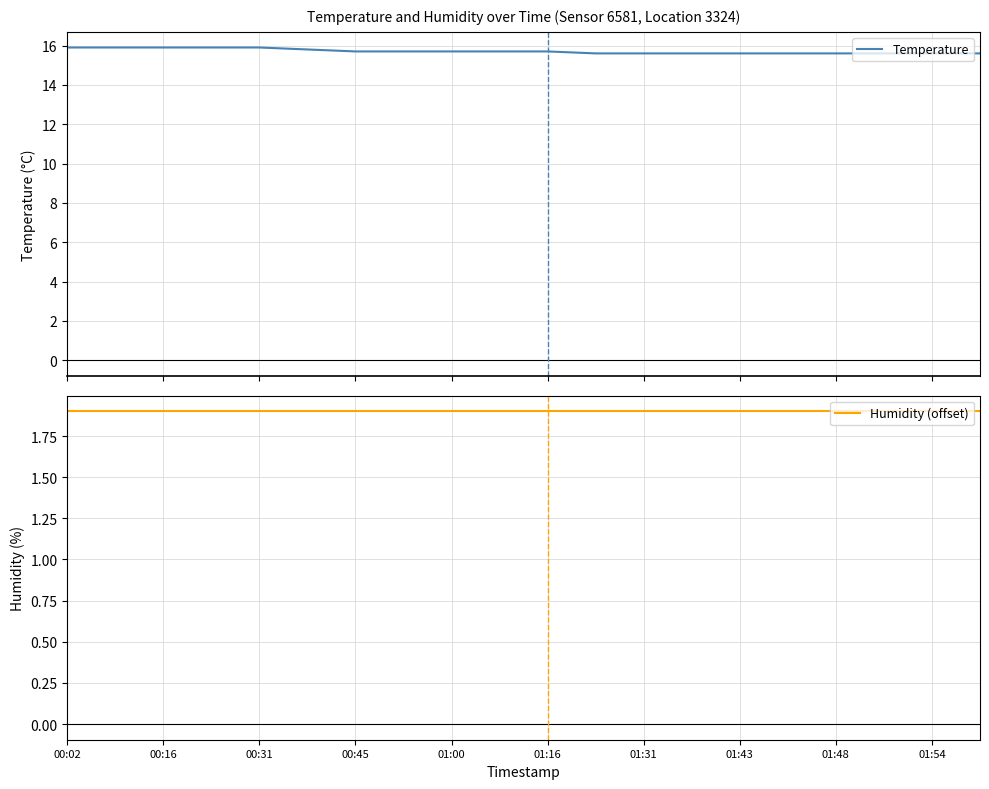

What is the minimum value shown in the chart?

1.9